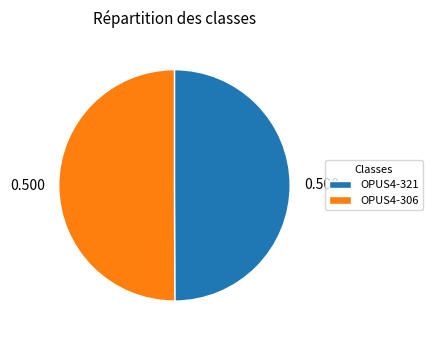

Combined, do OPUS4-321 and OPUS4-306 account for over 50%?

Yes